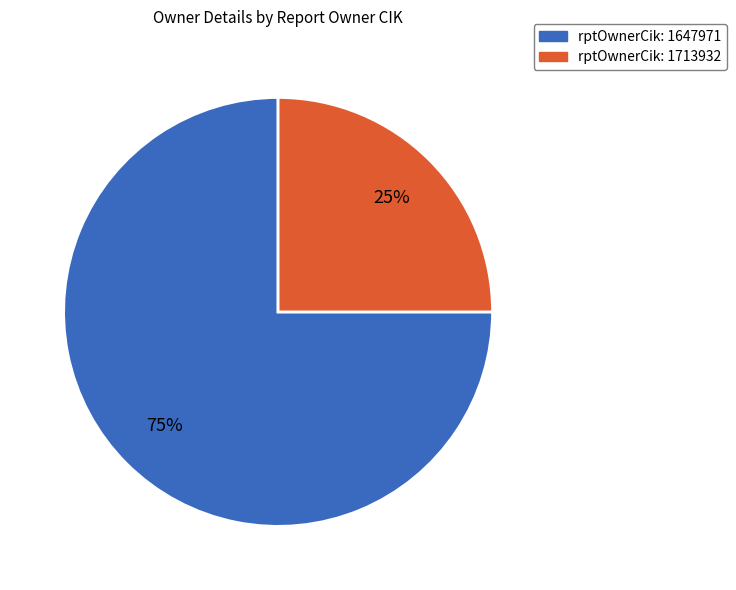

Is there a majority slice in this chart?

Yes